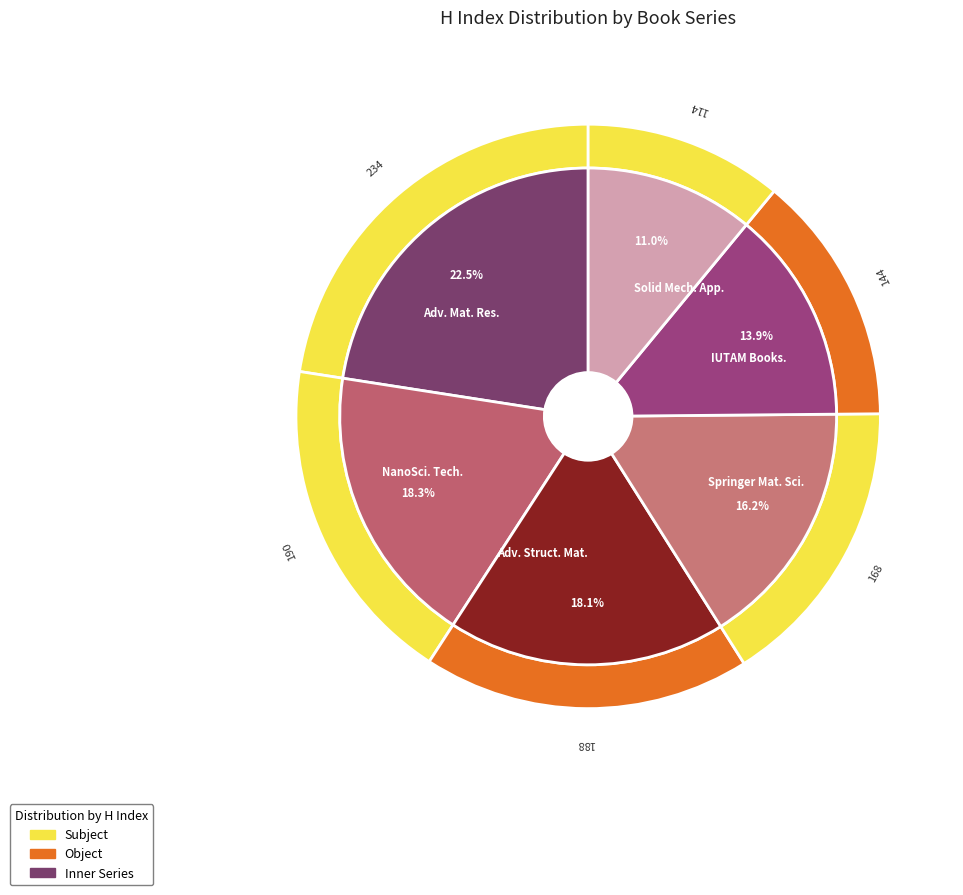

Which category has the smallest portion of the pie?

Solid Mechanics and its Applications